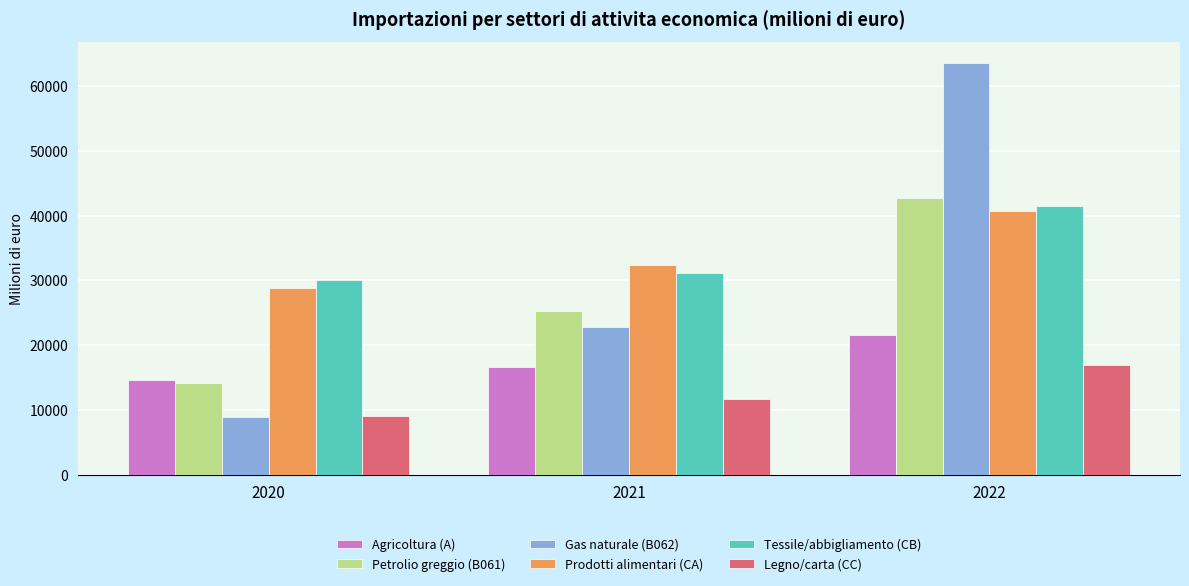

Between 2020 and 2022, which series saw the biggest shift?

Gas naturale (B062)